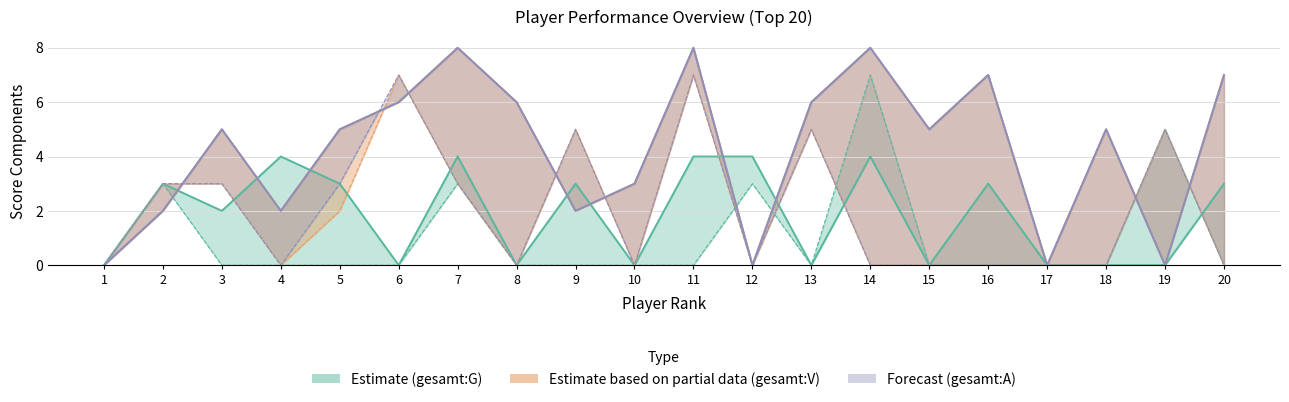

True or false: zuhause:G has more than 1 points higher than both neighbors.

True